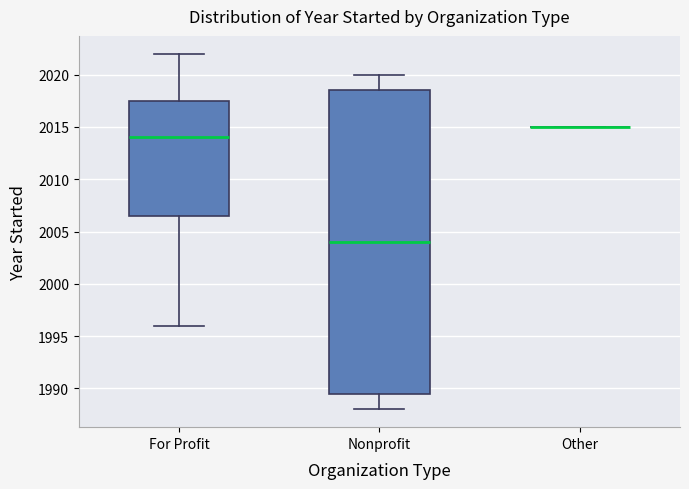

Comparing the boxes themselves (not the whiskers), which one is the tallest?

Nonprofit